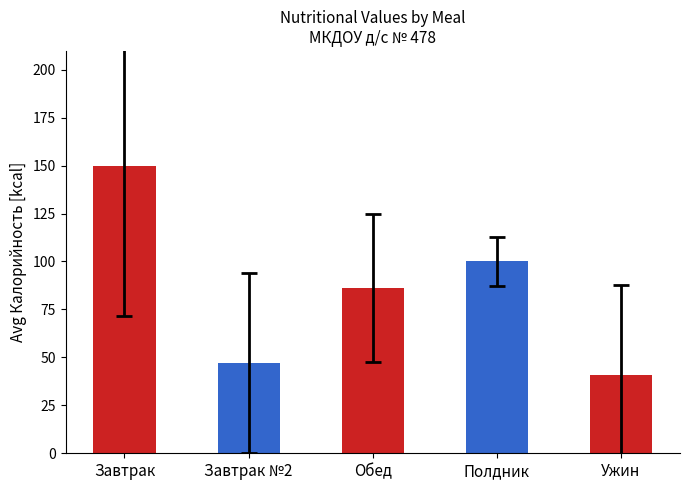

What is the ratio of the value at Ужин to the value at Завтрак №2?

0.9